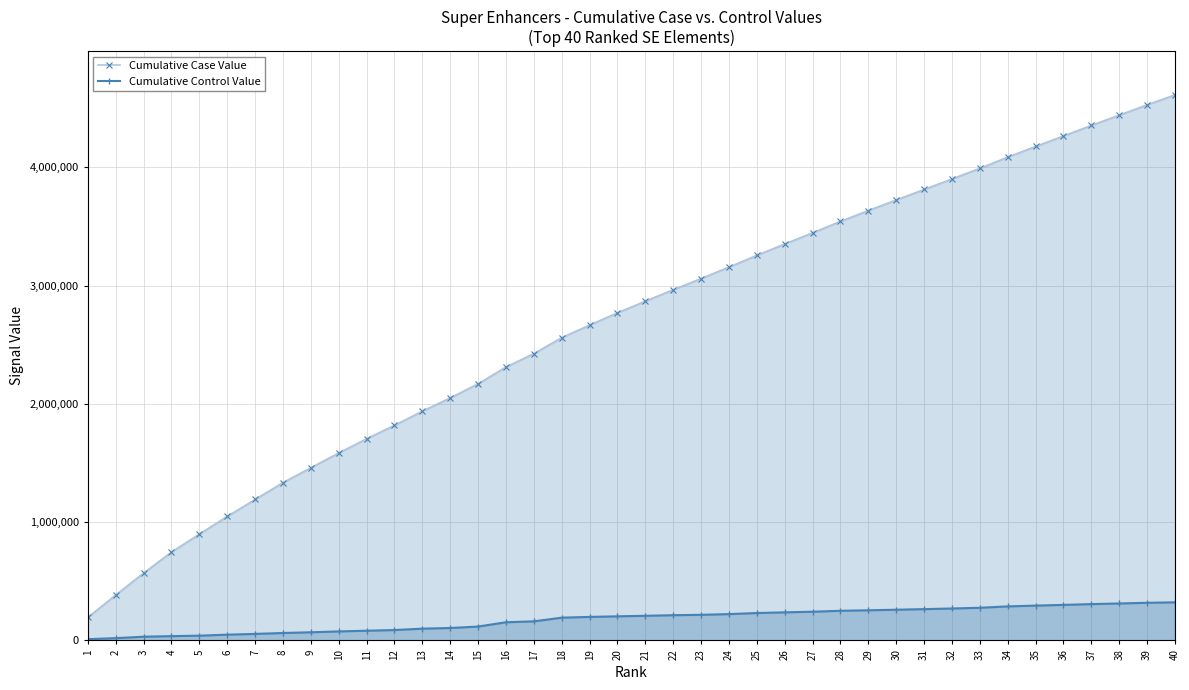

The value of Cumulative Case Value at 32 is 3902617.5. True or false?

True